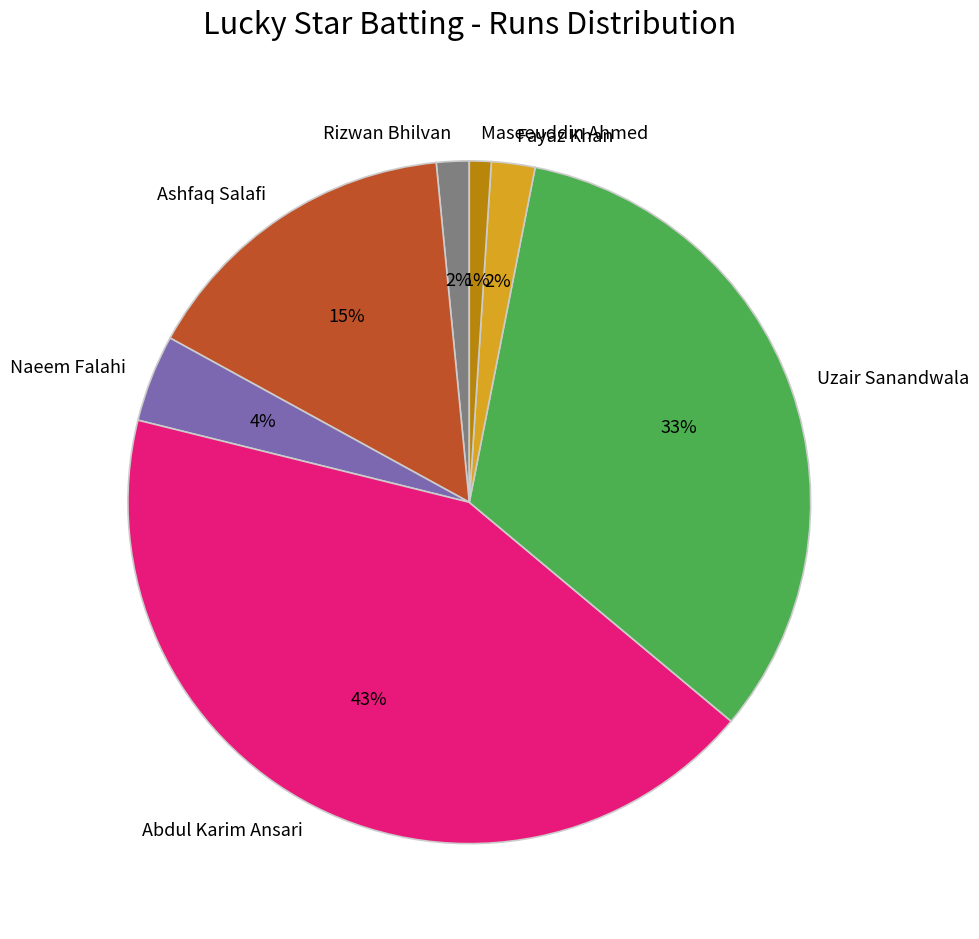

Between Ashfaq Salafi and Maseeuddin Ahmed, which is larger?

Ashfaq Salafi